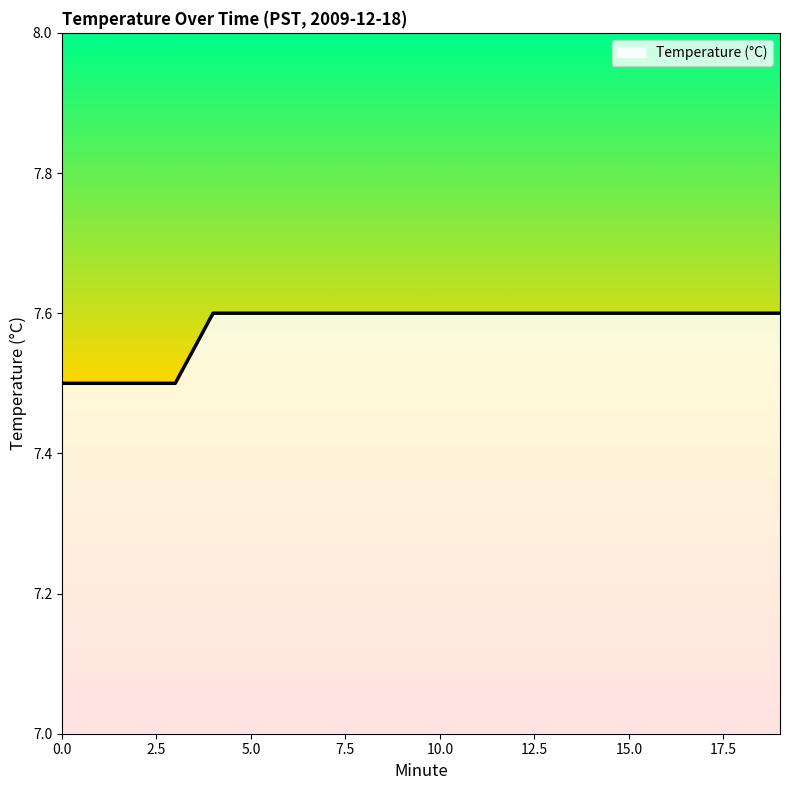

What is the minimum value shown in the chart?

7.5